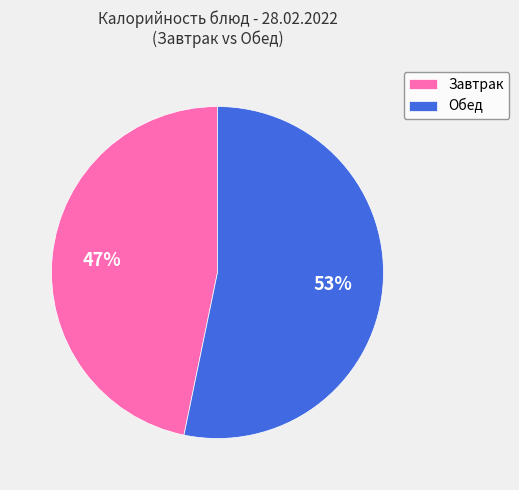

To the nearest percent, what is the difference between the largest and smallest slice percentages?

6%